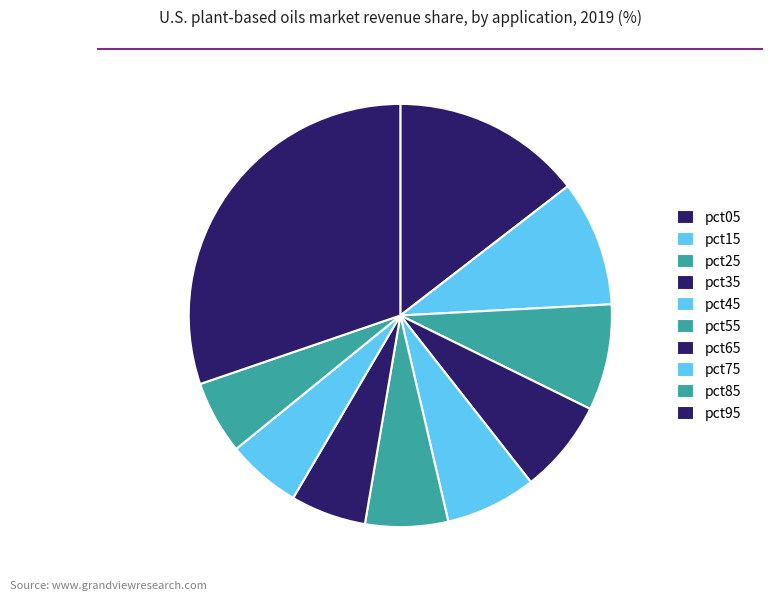

Count the number of slices in the pie.

10